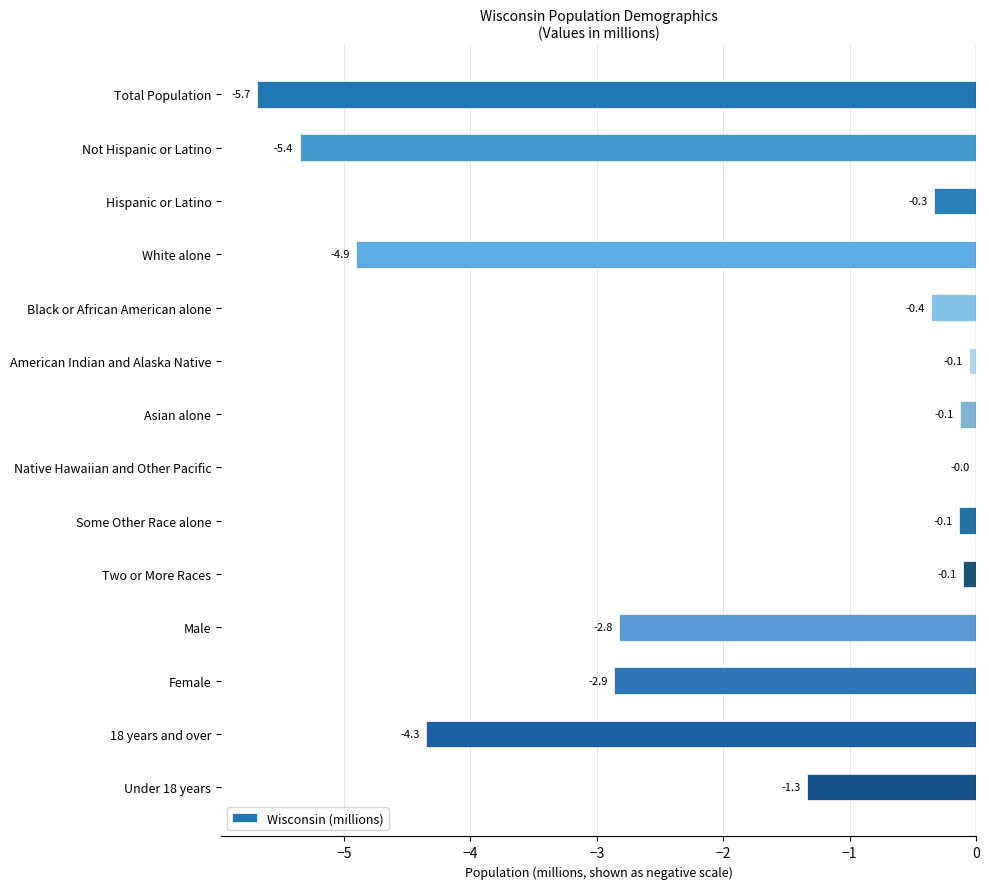

At which category does the chart reach its peak across all series?

Native Hawaiian and Other Pacific